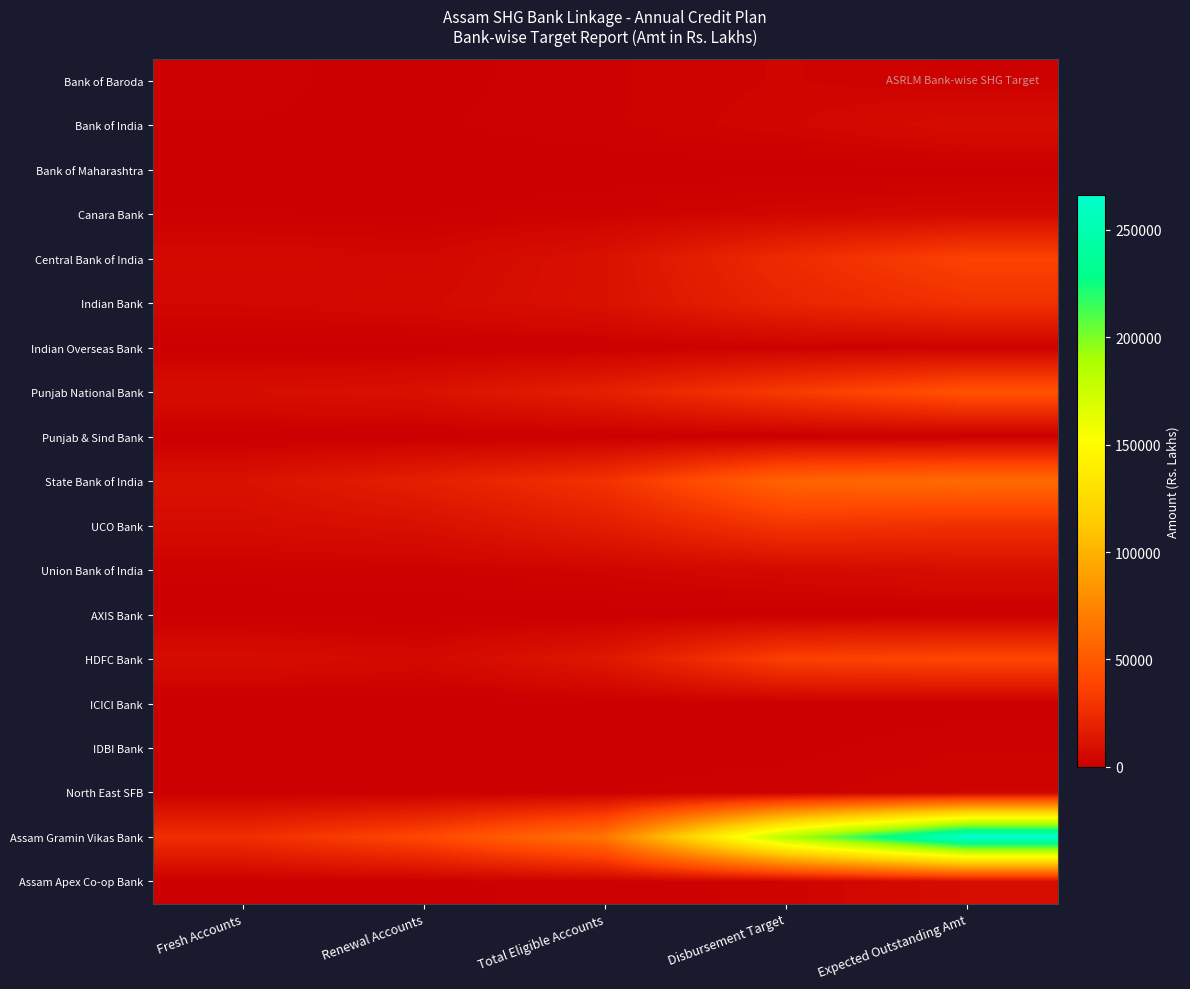

Which series changed the most between Fresh Accounts and Disbursement Target?

Assam Gramin Vikas Bank